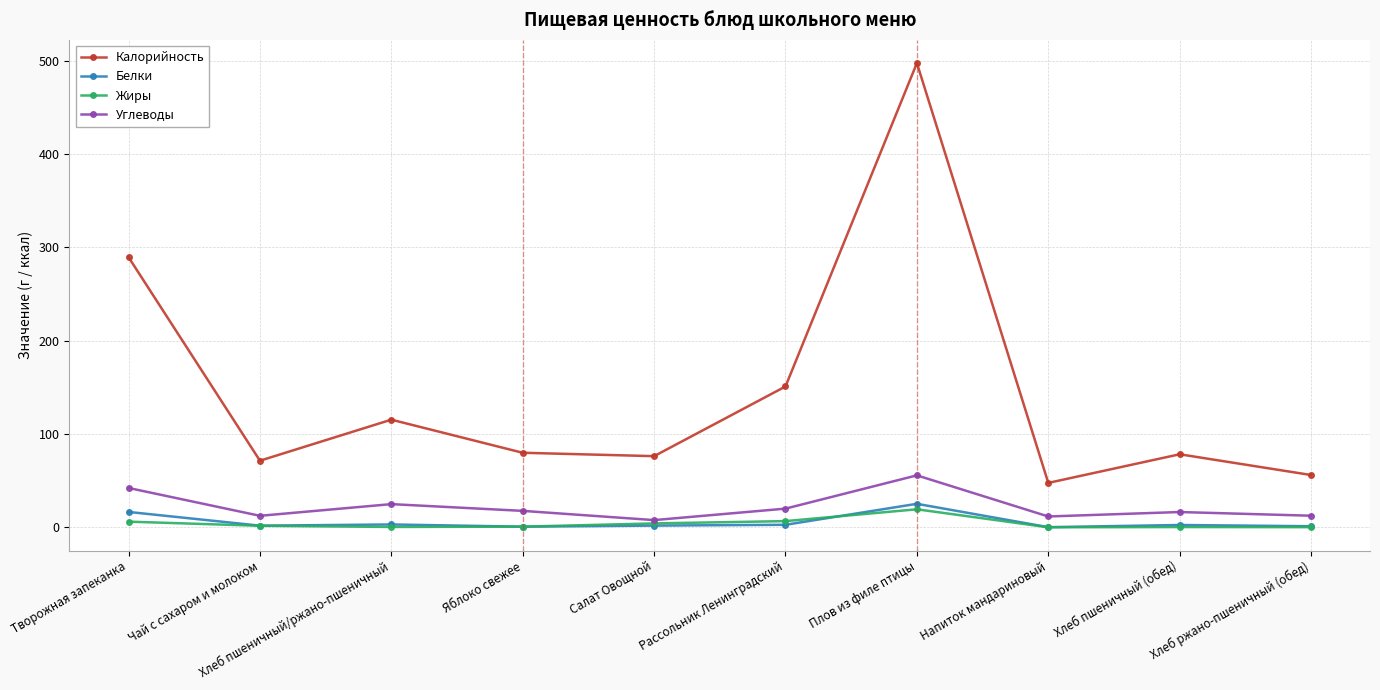

Count the number of data series in this chart.

4